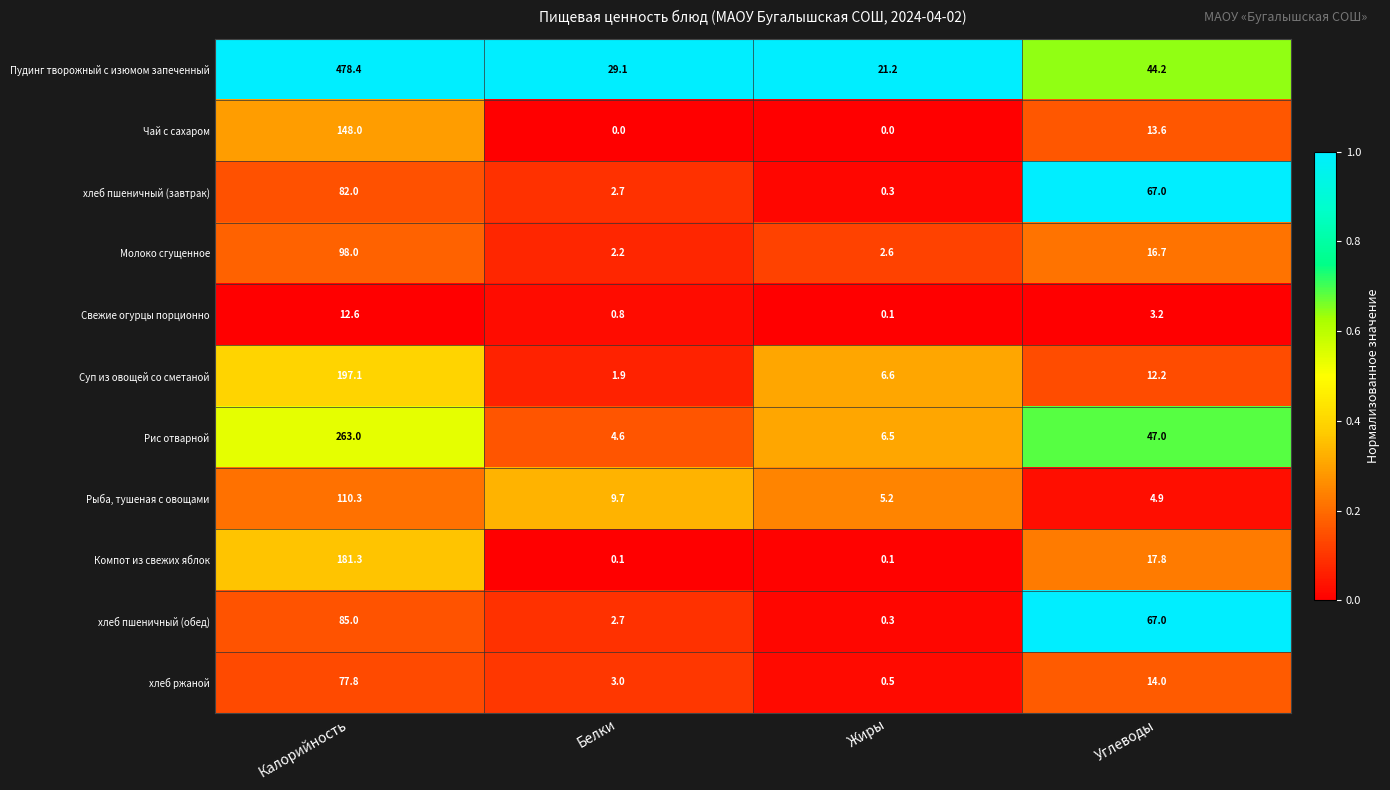

Between Калорийность and Белки, which series saw the biggest shift?

Пудинг творожный с изюмом запеченный